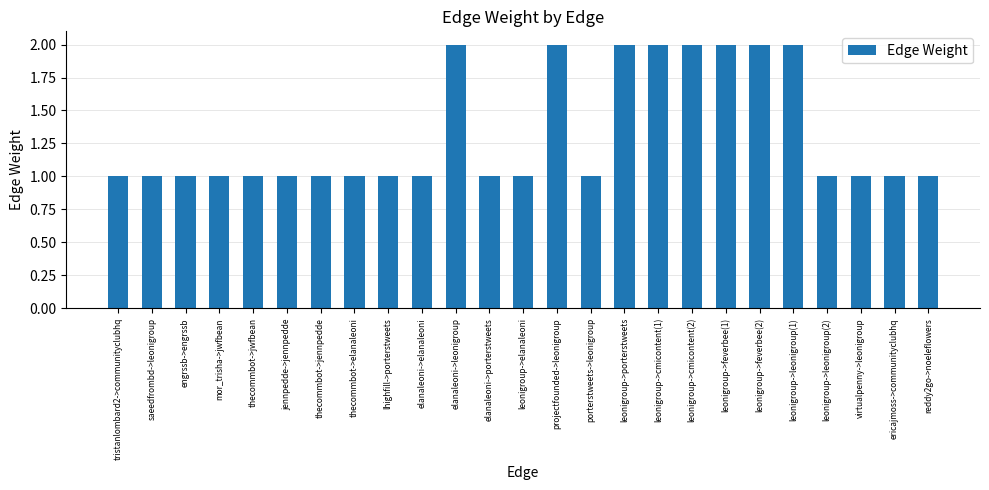

The value at leonigroup->cmicontent(2) is 3. True or false?

False